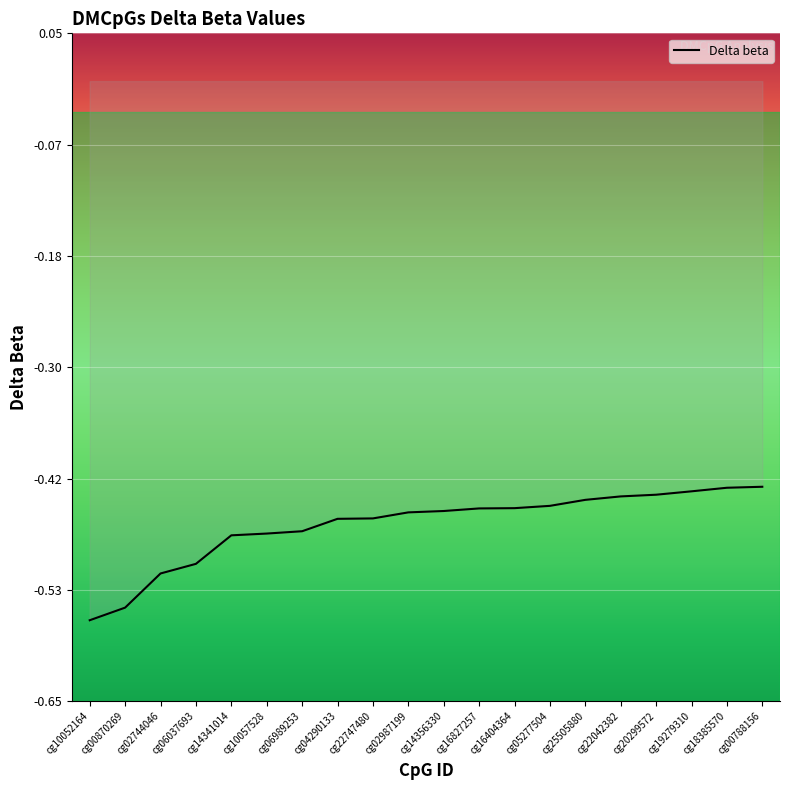

The value at cg14356330 is -0.5. True or false?

True